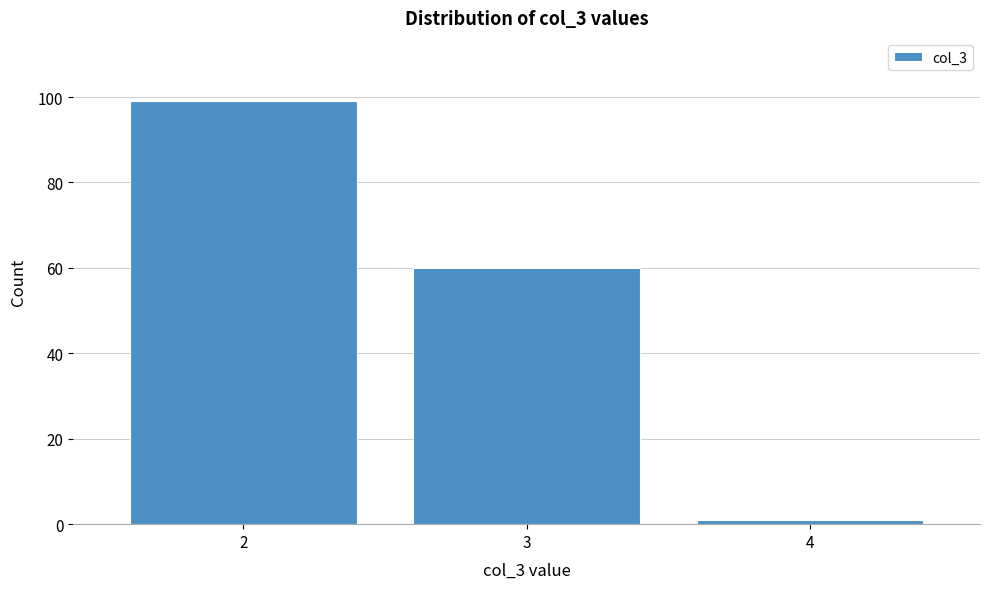

Reading left to right, extract all data points from this chart.

99	60	1